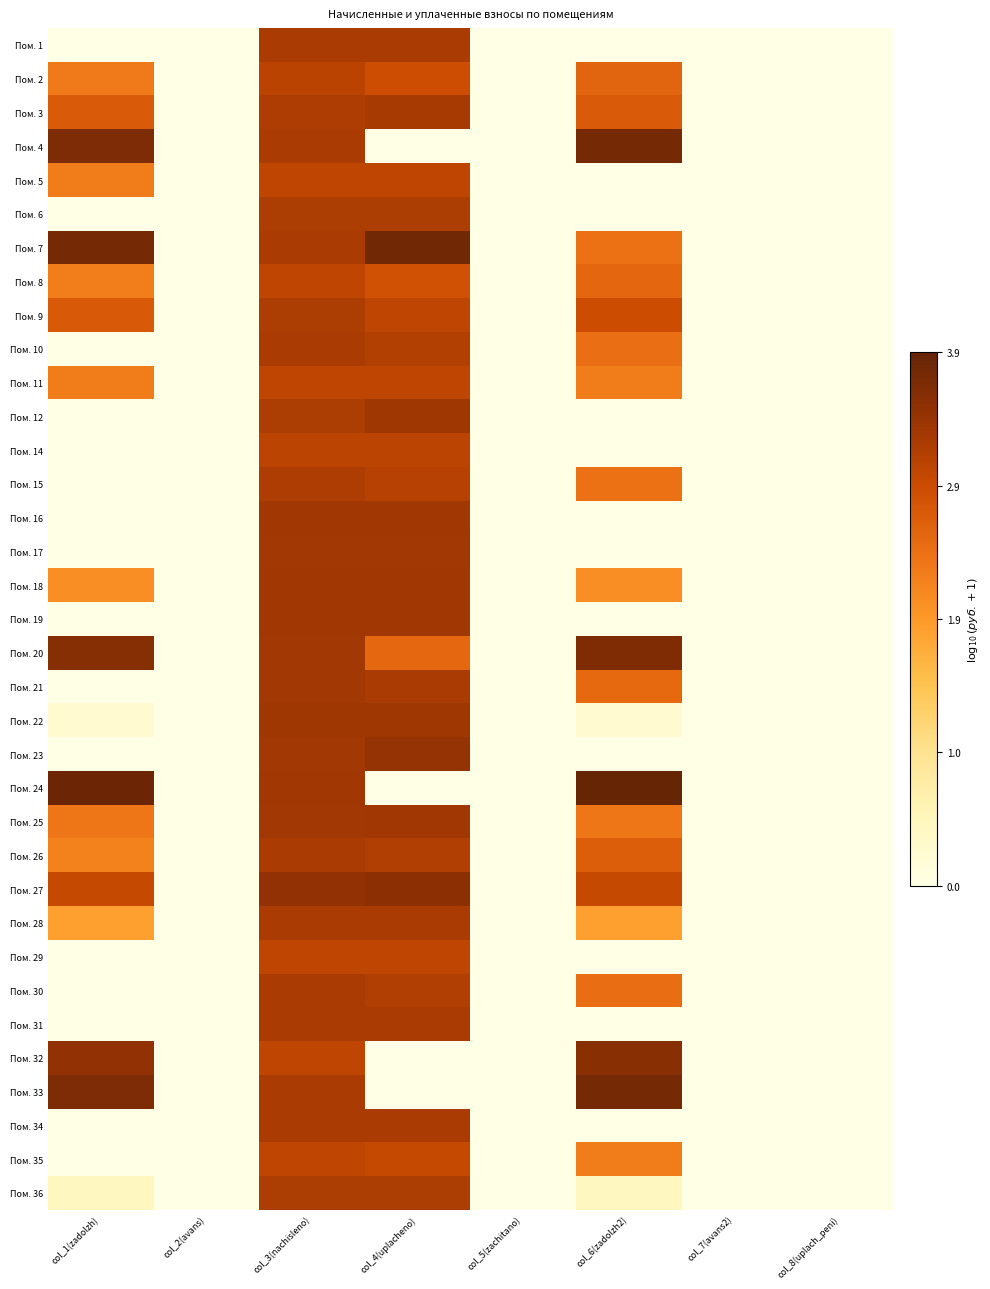

Reading left to right, extract all data points from this chart.

Пом. 1: col_1(zadolzh)=0.0	col_2(avans)=0.0	col_3(nachisleno)=3.2	col_4(uplacheno)=3.2	col_5(zachitano)=0.0	col_6(zadolzh2)=0.0	col_7(avans2)=0.0	col_8(uplach_peni)=0.0
Пом. 2: col_1(zadolzh)=2.3	col_2(avans)=0.0	col_3(nachisleno)=3.1	col_4(uplacheno)=2.9	col_5(zachitano)=0.0	col_6(zadolzh2)=2.6	col_7(avans2)=0.0	col_8(uplach_peni)=0.0
Пом. 3: col_1(zadolzh)=2.7	col_2(avans)=0.0	col_3(nachisleno)=3.2	col_4(uplacheno)=3.3	col_5(zachitano)=0.0	col_6(zadolzh2)=2.7	col_7(avans2)=0.0	col_8(uplach_peni)=0.0
Пом. 4: col_1(zadolzh)=3.6	col_2(avans)=0.0	col_3(nachisleno)=3.2	col_4(uplacheno)=0.0	col_5(zachitano)=0.0	col_6(zadolzh2)=3.7	col_7(avans2)=0.0	col_8(uplach_peni)=0.0
Пом. 5: col_1(zadolzh)=2.3	col_2(avans)=0.0	col_3(nachisleno)=3.0	col_4(uplacheno)=3.0	col_5(zachitano)=0.0	col_6(zadolzh2)=0.0	col_7(avans2)=0.0	col_8(uplach_peni)=0.0
Пом. 6: col_1(zadolzh)=0.0	col_2(avans)=0.0	col_3(nachisleno)=3.2	col_4(uplacheno)=3.2	col_5(zachitano)=0.0	col_6(zadolzh2)=0.0	col_7(avans2)=0.0	col_8(uplach_peni)=0.0
Пом. 7: col_1(zadolzh)=3.7	col_2(avans)=0.0	col_3(nachisleno)=3.2	col_4(uplacheno)=3.8	col_5(zachitano)=0.0	col_6(zadolzh2)=2.4	col_7(avans2)=0.0	col_8(uplach_peni)=0.0
Пом. 8: col_1(zadolzh)=2.2	col_2(avans)=0.0	col_3(nachisleno)=3.0	col_4(uplacheno)=2.8	col_5(zachitano)=0.0	col_6(zadolzh2)=2.5	col_7(avans2)=0.0	col_8(uplach_peni)=0.0
Пом. 9: col_1(zadolzh)=2.7	col_2(avans)=0.0	col_3(nachisleno)=3.2	col_4(uplacheno)=3.0	col_5(zachitano)=0.0	col_6(zadolzh2)=2.9	col_7(avans2)=0.0	col_8(uplach_peni)=0.0
Пом. 10: col_1(zadolzh)=0.0	col_2(avans)=0.0	col_3(nachisleno)=3.2	col_4(uplacheno)=3.1	col_5(zachitano)=0.0	col_6(zadolzh2)=2.4	col_7(avans2)=0.0	col_8(uplach_peni)=0.0
Пом. 11: col_1(zadolzh)=2.3	col_2(avans)=0.0	col_3(nachisleno)=3.0	col_4(uplacheno)=3.0	col_5(zachitano)=0.0	col_6(zadolzh2)=2.3	col_7(avans2)=0.0	col_8(uplach_peni)=0.0
Пом. 12: col_1(zadolzh)=0.0	col_2(avans)=0.0	col_3(nachisleno)=3.2	col_4(uplacheno)=3.3	col_5(zachitano)=0.0	col_6(zadolzh2)=0.0	col_7(avans2)=0.0	col_8(uplach_peni)=0.0
Пом. 14: col_1(zadolzh)=0.0	col_2(avans)=0.0	col_3(nachisleno)=3.0	col_4(uplacheno)=3.0	col_5(zachitano)=0.0	col_6(zadolzh2)=0.0	col_7(avans2)=0.0	col_8(uplach_peni)=0.0
Пом. 15: col_1(zadolzh)=0.0	col_2(avans)=0.0	col_3(nachisleno)=3.2	col_4(uplacheno)=3.1	col_5(zachitano)=0.0	col_6(zadolzh2)=2.4	col_7(avans2)=0.0	col_8(uplach_peni)=0.0
Пом. 16: col_1(zadolzh)=0.0	col_2(avans)=0.0	col_3(nachisleno)=3.3	col_4(uplacheno)=3.3	col_5(zachitano)=0.0	col_6(zadolzh2)=0.0	col_7(avans2)=0.0	col_8(uplach_peni)=0.0
Пом. 17: col_1(zadolzh)=0.0	col_2(avans)=0.0	col_3(nachisleno)=3.3	col_4(uplacheno)=3.3	col_5(zachitano)=0.0	col_6(zadolzh2)=0.0	col_7(avans2)=0.0	col_8(uplach_peni)=0.0
Пом. 18: col_1(zadolzh)=2.1	col_2(avans)=0.0	col_3(nachisleno)=3.3	col_4(uplacheno)=3.3	col_5(zachitano)=0.0	col_6(zadolzh2)=2.1	col_7(avans2)=0.0	col_8(uplach_peni)=0.0
Пом. 19: col_1(zadolzh)=0.0	col_2(avans)=0.0	col_3(nachisleno)=3.3	col_4(uplacheno)=3.3	col_5(zachitano)=0.0	col_6(zadolzh2)=0.0	col_7(avans2)=0.0	col_8(uplach_peni)=0.0
Пом. 20: col_1(zadolzh)=3.6	col_2(avans)=0.0	col_3(nachisleno)=3.3	col_4(uplacheno)=2.5	col_5(zachitano)=0.0	col_6(zadolzh2)=3.6	col_7(avans2)=0.0	col_8(uplach_peni)=0.0
Пом. 21: col_1(zadolzh)=0.0	col_2(avans)=0.0	col_3(nachisleno)=3.3	col_4(uplacheno)=3.2	col_5(zachitano)=0.0	col_6(zadolzh2)=2.5	col_7(avans2)=0.0	col_8(uplach_peni)=0.0
Пом. 22: col_1(zadolzh)=0.3	col_2(avans)=0.0	col_3(nachisleno)=3.3	col_4(uplacheno)=3.3	col_5(zachitano)=0.0	col_6(zadolzh2)=0.3	col_7(avans2)=0.0	col_8(uplach_peni)=0.0
Пом. 23: col_1(zadolzh)=0.0	col_2(avans)=0.0	col_3(nachisleno)=3.3	col_4(uplacheno)=3.4	col_5(zachitano)=0.0	col_6(zadolzh2)=0.0	col_7(avans2)=0.0	col_8(uplach_peni)=0.0
Пом. 24: col_1(zadolzh)=3.8	col_2(avans)=0.0	col_3(nachisleno)=3.3	col_4(uplacheno)=0.0	col_5(zachitano)=0.0	col_6(zadolzh2)=3.9	col_7(avans2)=0.0	col_8(uplach_peni)=0.0
Пом. 25: col_1(zadolzh)=2.3	col_2(avans)=0.0	col_3(nachisleno)=3.3	col_4(uplacheno)=3.3	col_5(zachitano)=0.0	col_6(zadolzh2)=2.3	col_7(avans2)=0.0	col_8(uplach_peni)=0.0
Пом. 26: col_1(zadolzh)=2.2	col_2(avans)=0.0	col_3(nachisleno)=3.2	col_4(uplacheno)=3.2	col_5(zachitano)=0.0	col_6(zadolzh2)=2.7	col_7(avans2)=0.0	col_8(uplach_peni)=0.0
Пом. 27: col_1(zadolzh)=3.0	col_2(avans)=0.0	col_3(nachisleno)=3.4	col_4(uplacheno)=3.5	col_5(zachitano)=0.0	col_6(zadolzh2)=3.0	col_7(avans2)=0.0	col_8(uplach_peni)=0.0
Пом. 28: col_1(zadolzh)=1.9	col_2(avans)=0.0	col_3(nachisleno)=3.2	col_4(uplacheno)=3.2	col_5(zachitano)=0.0	col_6(zadolzh2)=1.9	col_7(avans2)=0.0	col_8(uplach_peni)=0.0
Пом. 29: col_1(zadolzh)=0.0	col_2(avans)=0.0	col_3(nachisleno)=3.0	col_4(uplacheno)=3.0	col_5(zachitano)=0.0	col_6(zadolzh2)=0.0	col_7(avans2)=0.0	col_8(uplach_peni)=0.0
Пом. 30: col_1(zadolzh)=0.0	col_2(avans)=0.0	col_3(nachisleno)=3.2	col_4(uplacheno)=3.2	col_5(zachitano)=0.0	col_6(zadolzh2)=2.5	col_7(avans2)=0.0	col_8(uplach_peni)=0.0
Пом. 31: col_1(zadolzh)=0.0	col_2(avans)=0.0	col_3(nachisleno)=3.2	col_4(uplacheno)=3.2	col_5(zachitano)=0.0	col_6(zadolzh2)=0.0	col_7(avans2)=0.0	col_8(uplach_peni)=0.0
Пом. 32: col_1(zadolzh)=3.5	col_2(avans)=0.0	col_3(nachisleno)=3.0	col_4(uplacheno)=0.0	col_5(zachitano)=0.0	col_6(zadolzh2)=3.5	col_7(avans2)=0.0	col_8(uplach_peni)=0.0
Пом. 33: col_1(zadolzh)=3.6	col_2(avans)=0.0	col_3(nachisleno)=3.2	col_4(uplacheno)=0.0	col_5(zachitano)=0.0	col_6(zadolzh2)=3.7	col_7(avans2)=0.0	col_8(uplach_peni)=0.0
Пом. 34: col_1(zadolzh)=0.0	col_2(avans)=0.0	col_3(nachisleno)=3.2	col_4(uplacheno)=3.2	col_5(zachitano)=0.0	col_6(zadolzh2)=0.0	col_7(avans2)=0.0	col_8(uplach_peni)=0.0
Пом. 35: col_1(zadolzh)=0.0	col_2(avans)=0.0	col_3(nachisleno)=3.0	col_4(uplacheno)=3.0	col_5(zachitano)=0.0	col_6(zadolzh2)=2.3	col_7(avans2)=0.0	col_8(uplach_peni)=0.0
Пом. 36: col_1(zadolzh)=0.5	col_2(avans)=0.0	col_3(nachisleno)=3.2	col_4(uplacheno)=3.2	col_5(zachitano)=0.0	col_6(zadolzh2)=0.5	col_7(avans2)=0.0	col_8(uplach_peni)=0.0